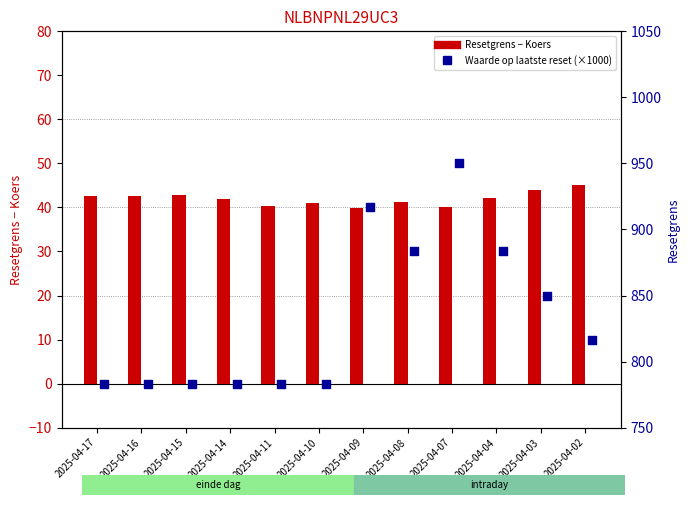

What is the total value across all series at 2025-04-17?

42.6